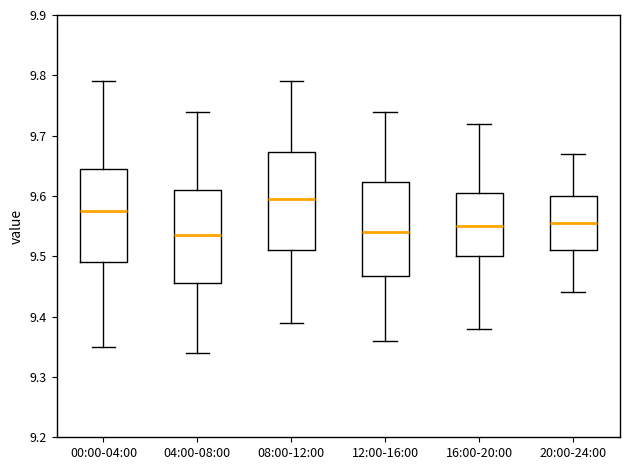

Where is the lower edge of the box for 12:00-16:00 on the y-axis? The values are not printed on the chart, so give them approximately, as read against the axis.

9.47